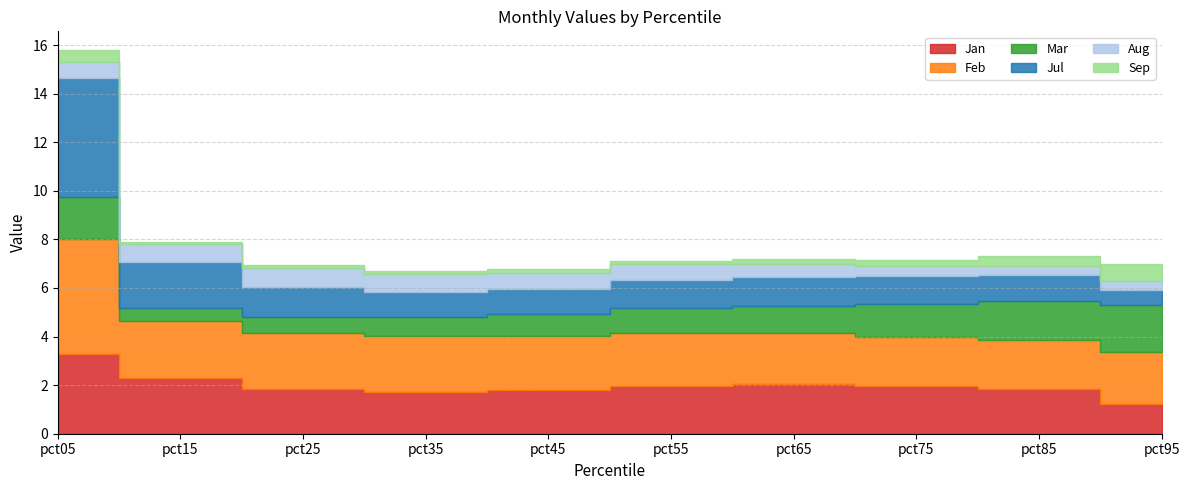

How many interior local peaks does the Jul series have?

1